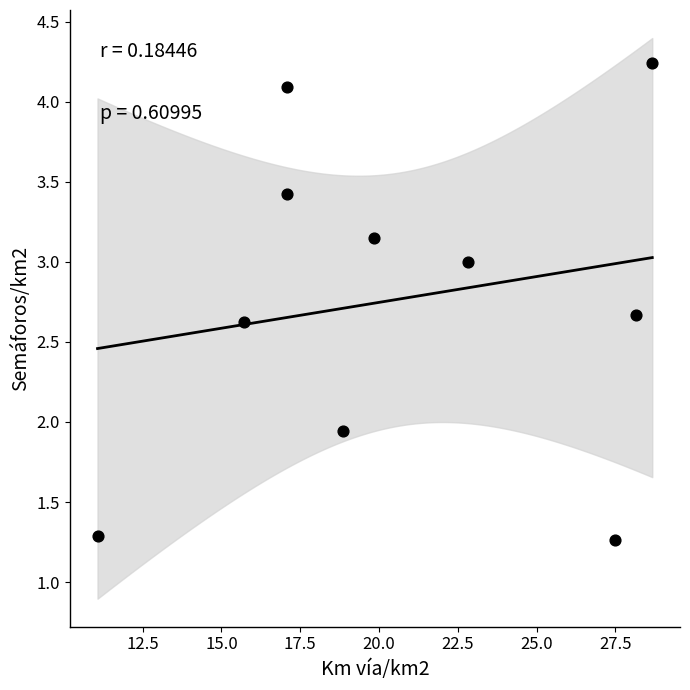

What is the average X value?

20.7